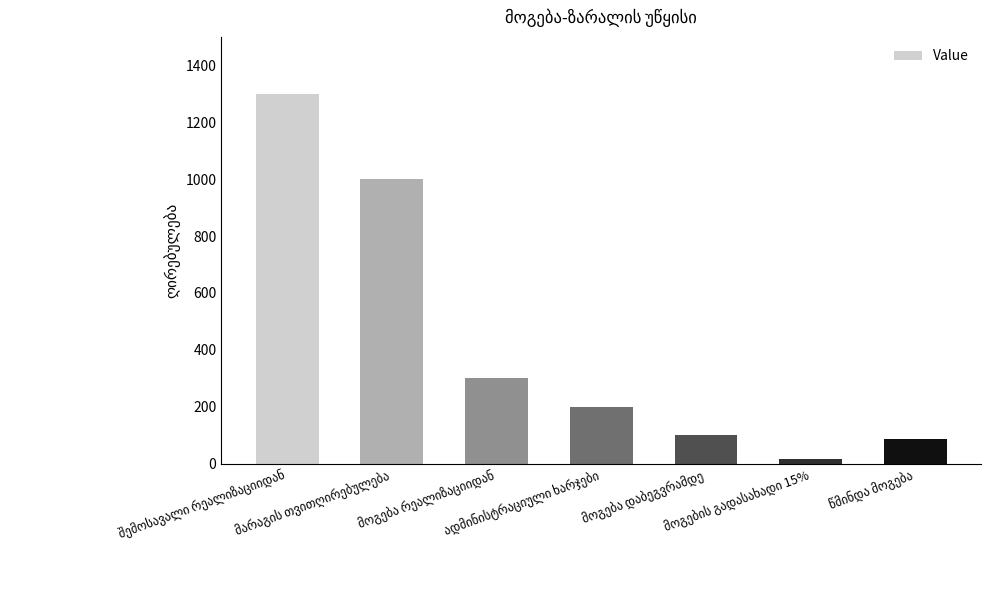

What is the sum of all values?

3000